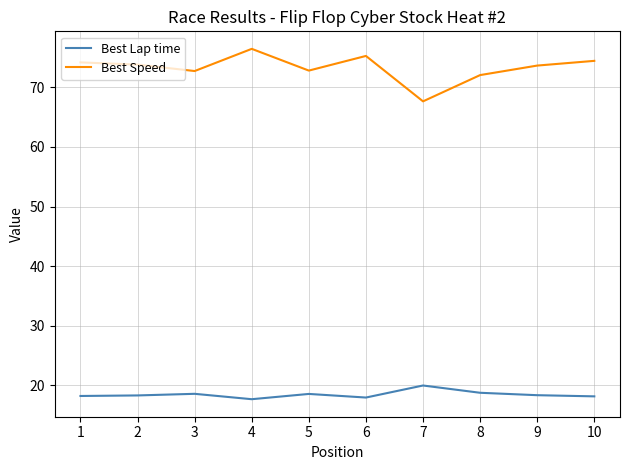

At how many categories does at least one series exceed 44?

10